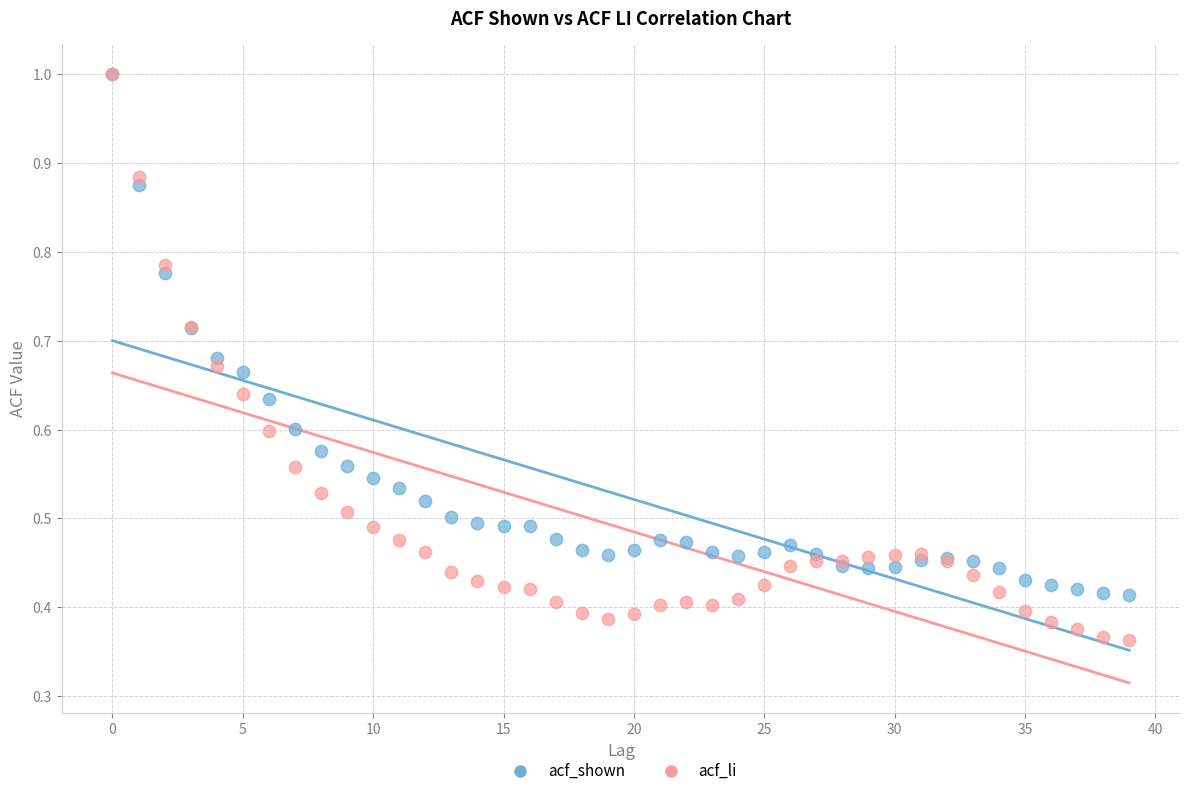

What are all the series names shown in the legend?

acf_shown, acf_li